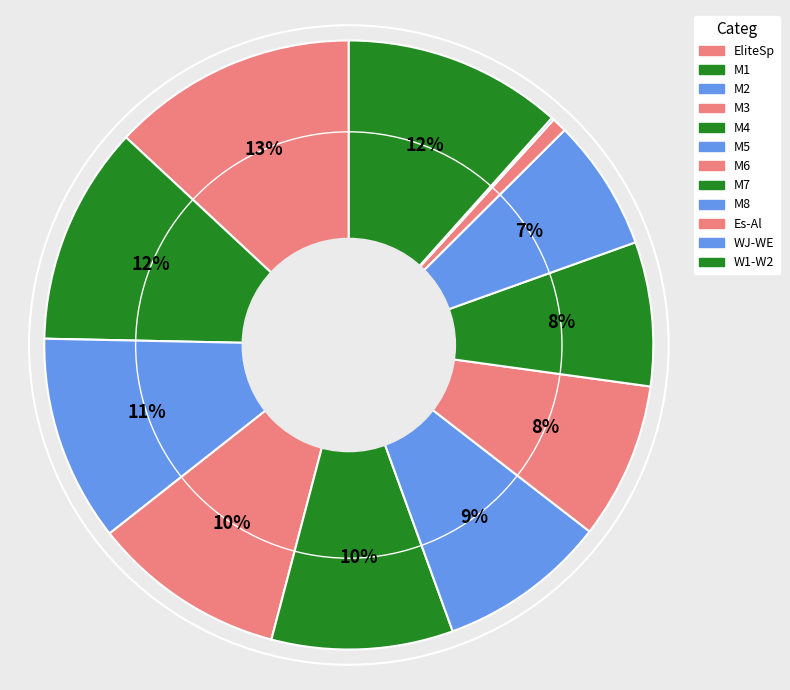

Combined, what portion of the pie is WJ-WE and W1-W2?

11.7%